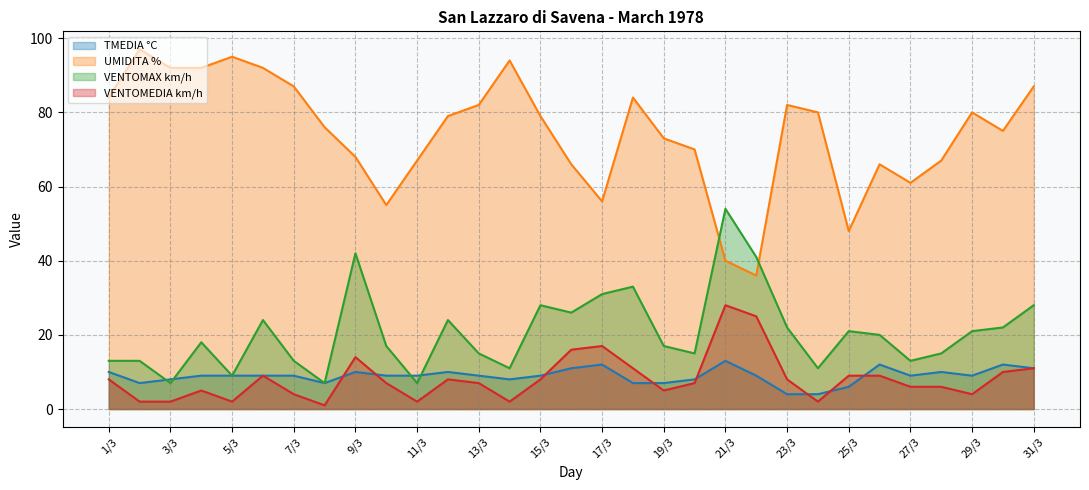

What is the label of the 12th point from the right?

20/3